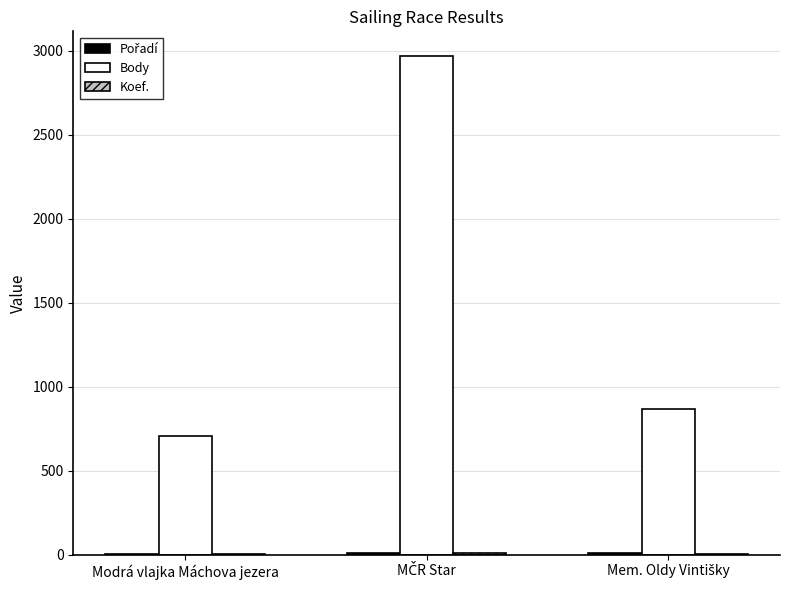

Which series has the largest total across all categories?

Body